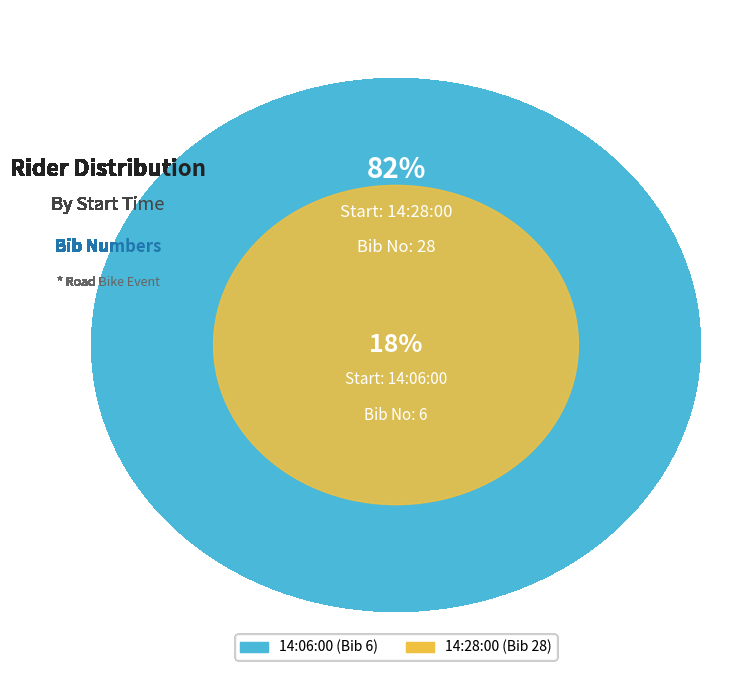

Does any single category account for the majority?

Yes